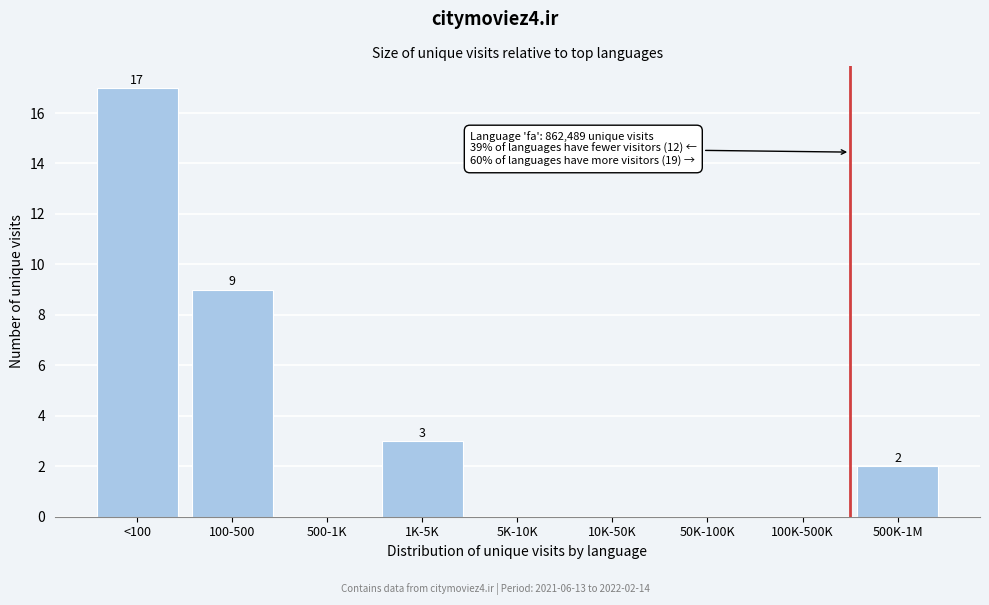

Reading right to left, transcribe all the data shown in this chart.

500K-1M=2	100K-500K=0	50K-100K=0	10K-50K=0	5K-10K=0	1K-5K=3	500-1K=0	100-500=9	<100=17